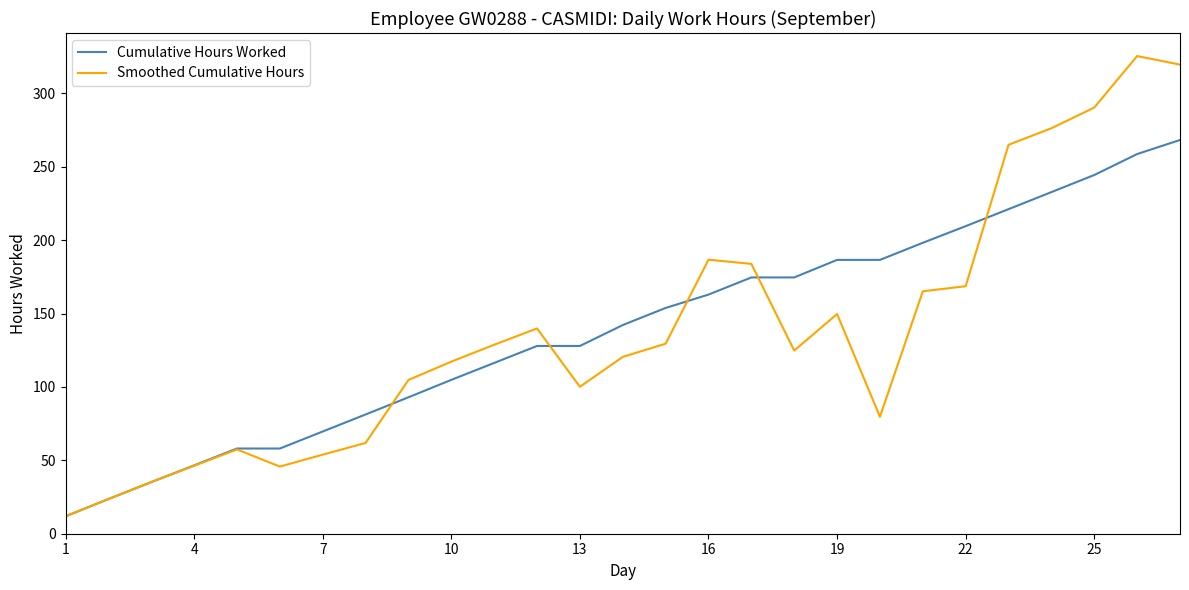

At how many categories does at least one series exceed 22?

26